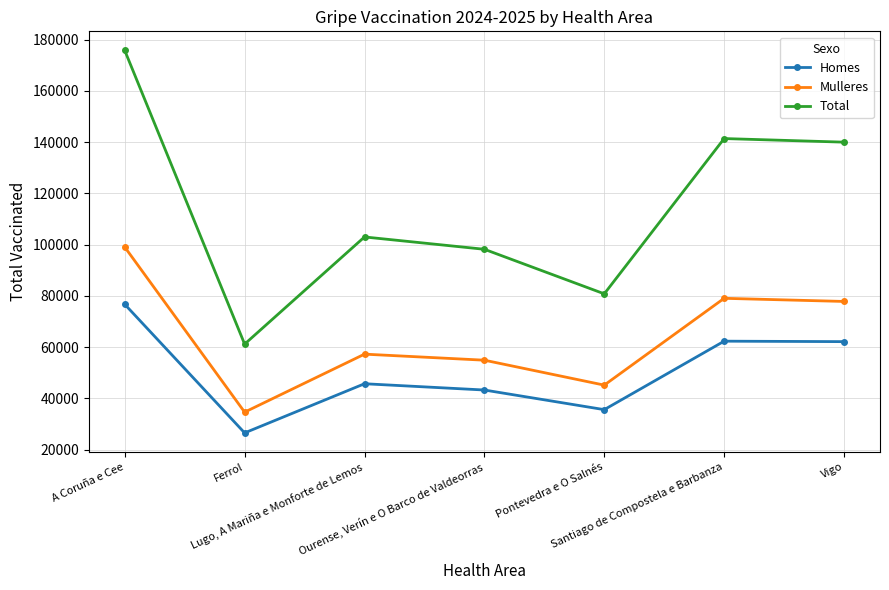

What is the difference between the maximum and minimum values in the Homes series?

50159